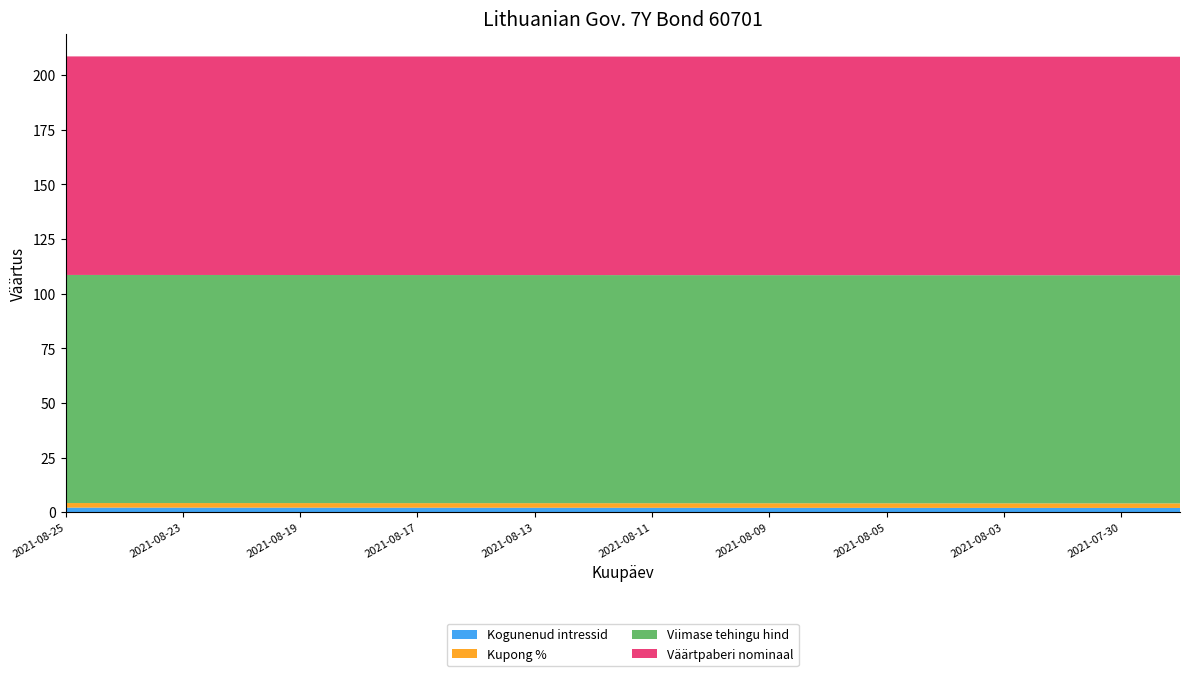

Reading left to right, extract all data points from this chart.

Kogunenud intressid: 2.1	2.1	2.1	2.1	2.1	2.1	2.0	2.0	2.0	2.0	2.0	2.0	2.0	2.0	2.0	2.0	2.0	2.0	2.0	2.0
Kupong %: 2.1	2.1	2.1	2.1	2.1	2.1	2.1	2.1	2.1	2.1	2.1	2.1	2.1	2.1	2.1	2.1	2.1	2.1	2.1	2.1
Viimase tehingu hind: 104.4	104.4	104.4	104.4	104.4	104.4	104.4	104.4	104.4	104.4	104.4	104.4	104.4	104.4	104.4	104.4	104.4	104.4	104.4	104.4
Väärtpaberi nominaal: 100.0	100.0	100.0	100.0	100.0	100.0	100.0	100.0	100.0	100.0	100.0	100.0	100.0	100.0	100.0	100.0	100.0	100.0	100.0	100.0